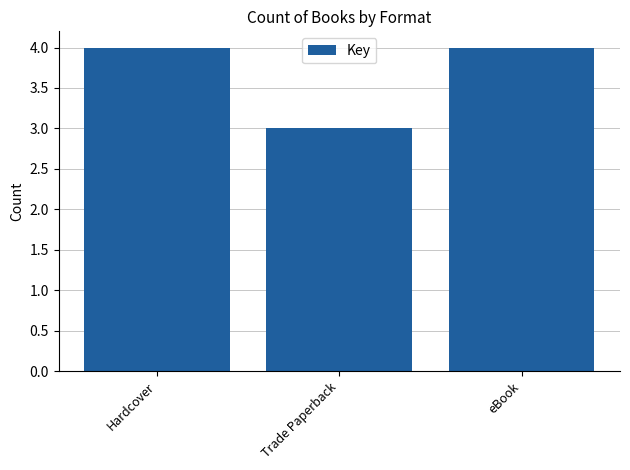

What is the difference between the maximum and minimum values?

1